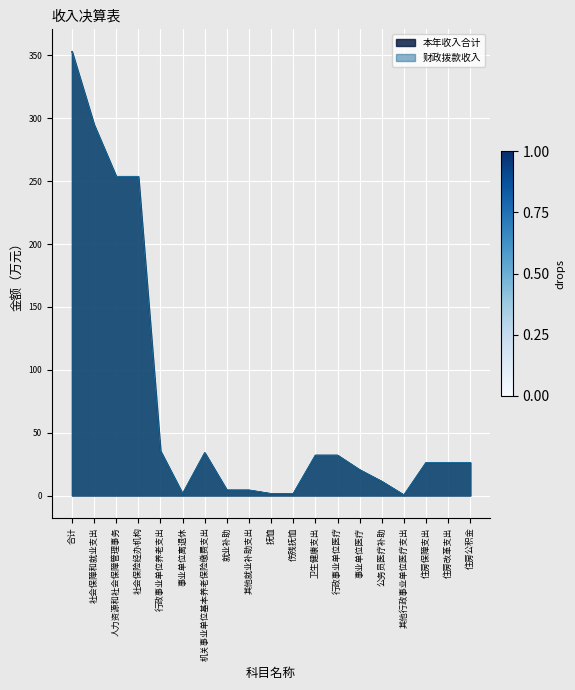

What is the label of the 12th point from the left?

卫生健康支出